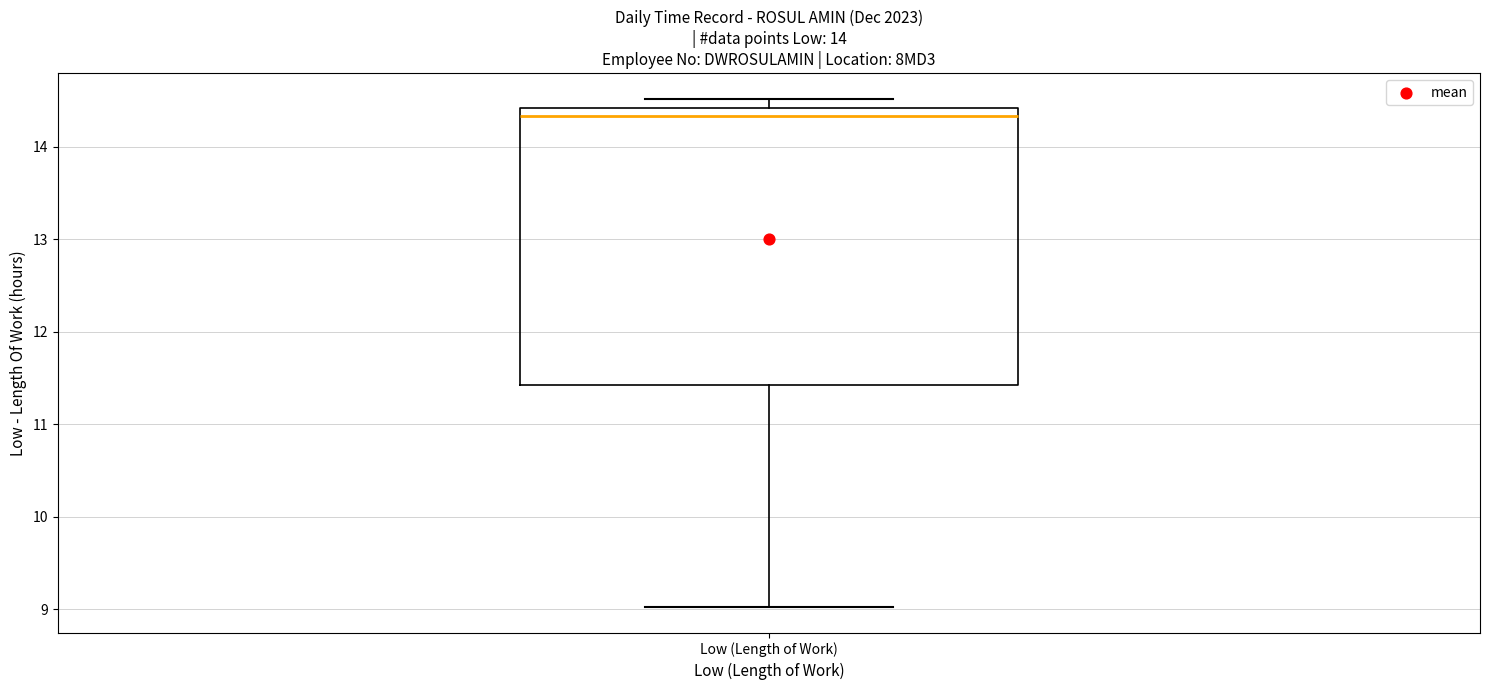

Where does the median line of the box for Low (Length of Work) sit on the y-axis? The values are not printed on the chart, so give them approximately, as read against the axis.

14.3